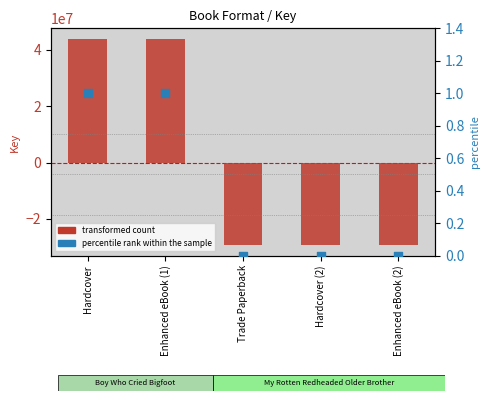

Which series contains the lowest Y value?

transformed count